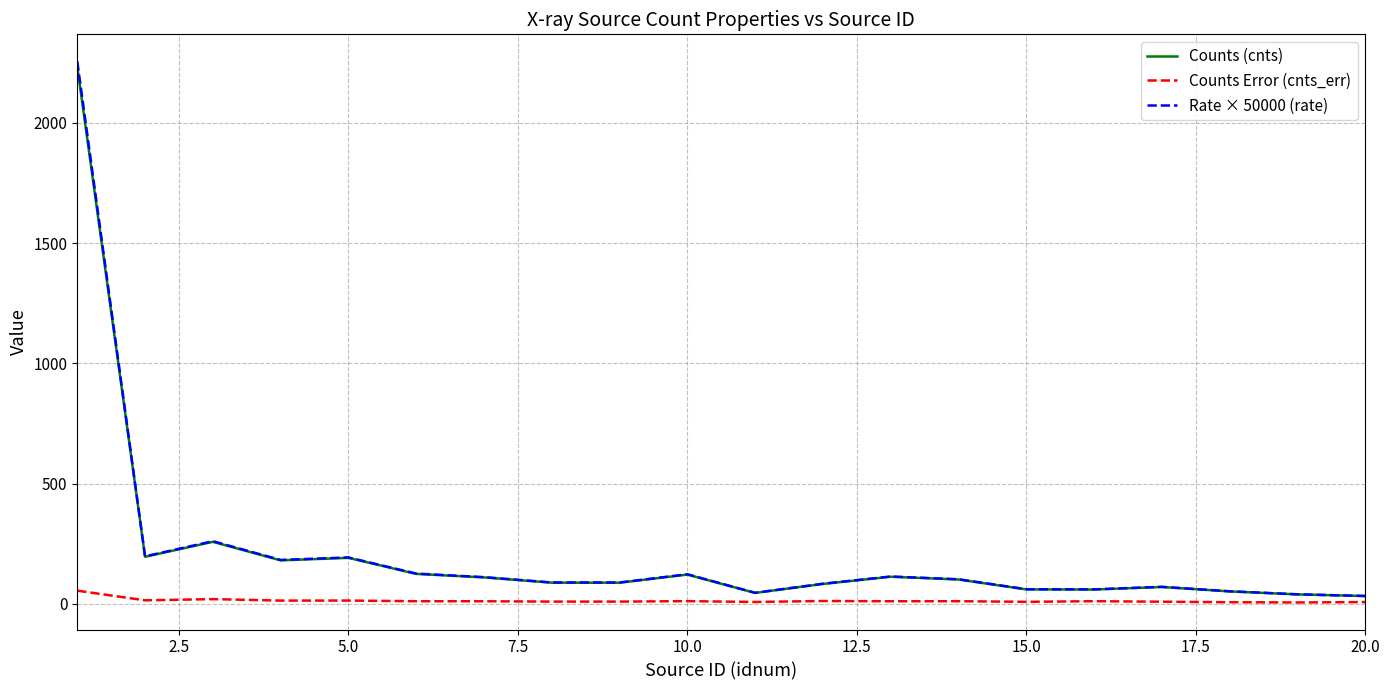

How many lines are shown in the chart?

3